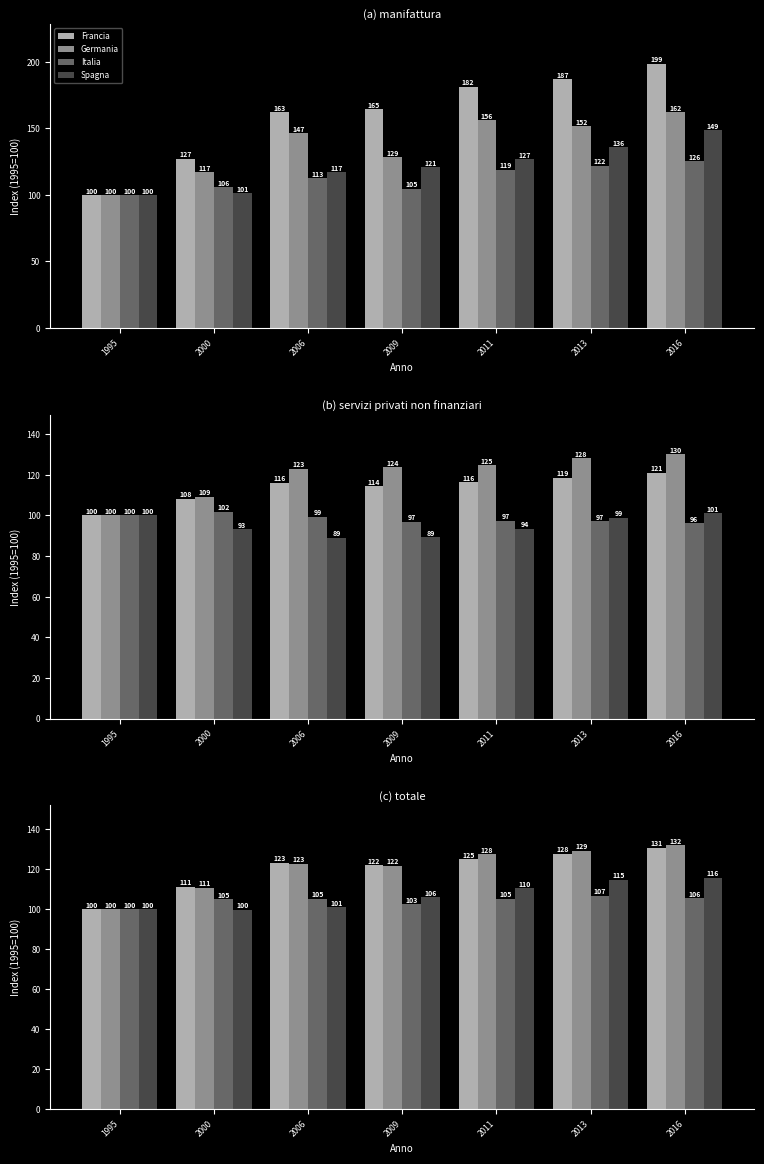

What is the average value of the Francia series?

120.1